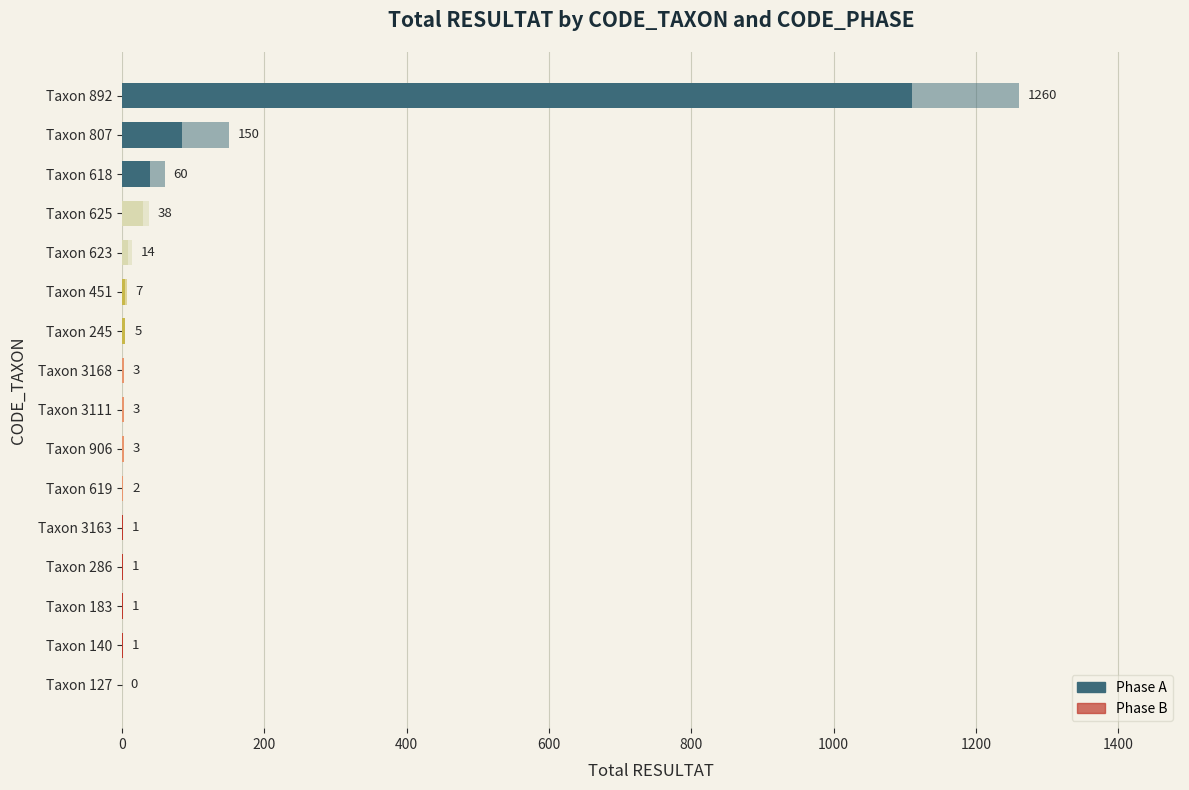

Which series has the largest total across all categories?

Phase A